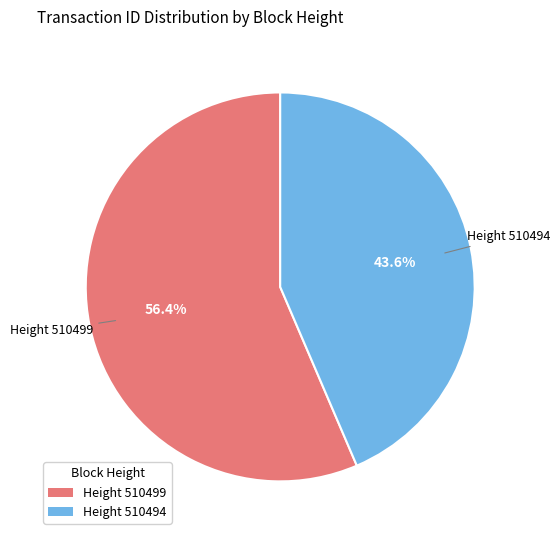

Does any single category account for the majority?

Yes